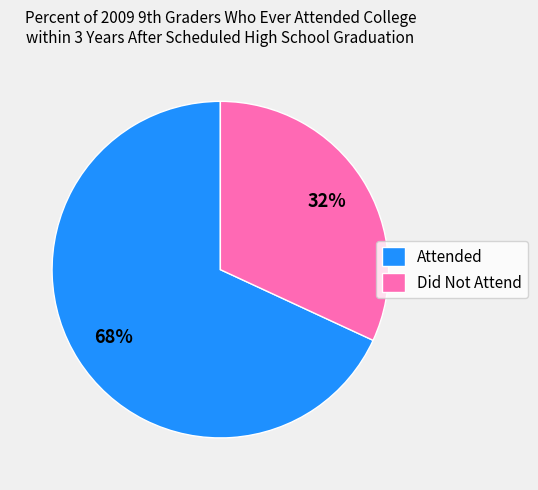

Is it true that Did Not Attend is 46% of the pie?

False